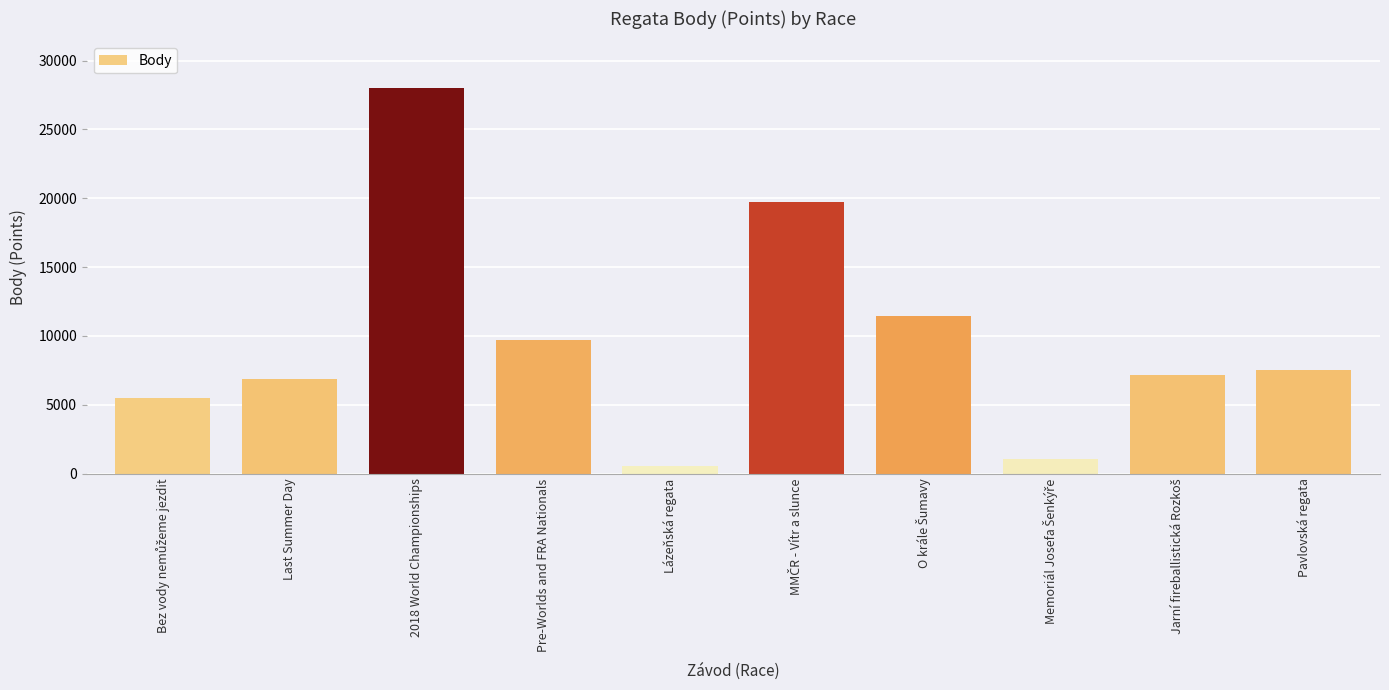

What is the maximum value shown in the chart?

28036